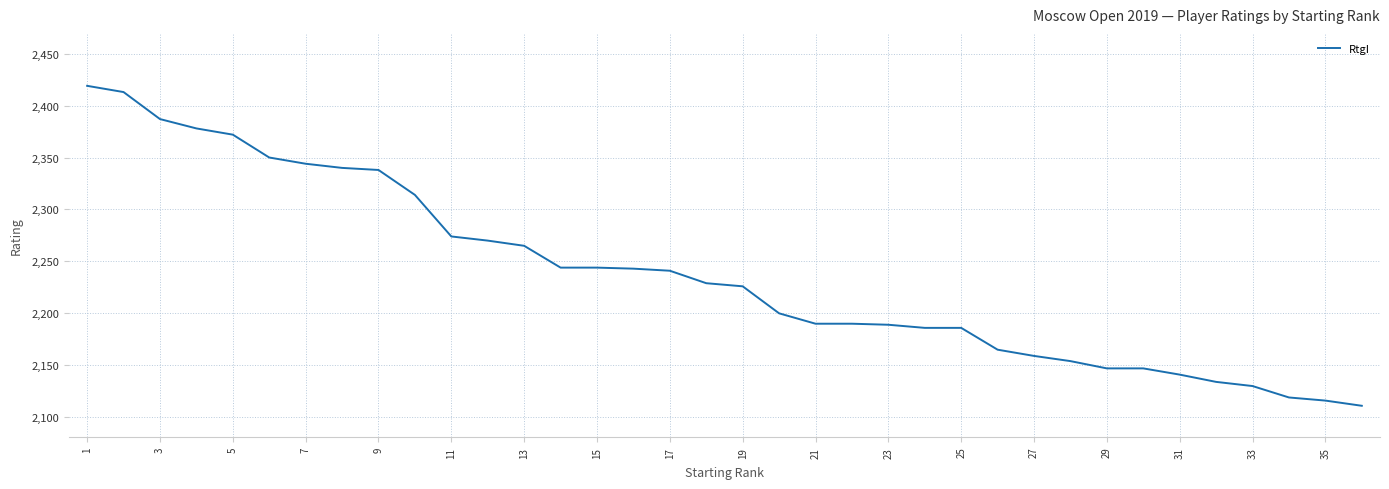

Does the chart have visible grid lines?

Yes